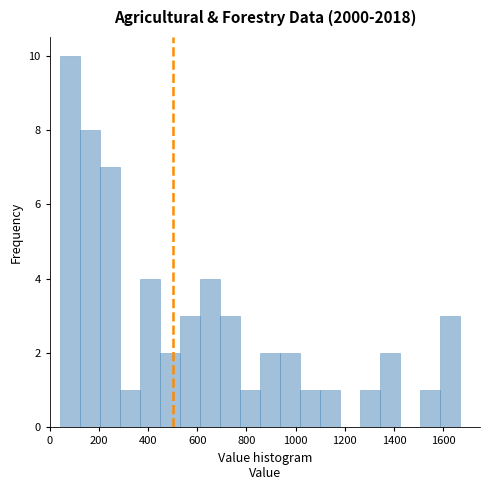

Reading left to right, transcribe this chart: for each bar, give the range it covers on the x-axis and its height. Neither the bar edges nor the heights are printed on the chart, so give them approximately, as read against the axes.

40 to 120: 10
120 to 200: 8
200 to 280: 7
280 to 360: 1
360 to 440: 4
440 to 540: 2
540 to 620: 3
620 to 700: 4
700 to 780: 3
780 to 860: 1
860 to 940: 2
940 to 1020: 2
1020 to 1100: 1
1100 to 1180: 1
1180 to 1260: 0
1260 to 1340: 1
1340 to 1420: 2
1420 to 1500: 0
1500 to 1580: 1
1580 to 1660: 3